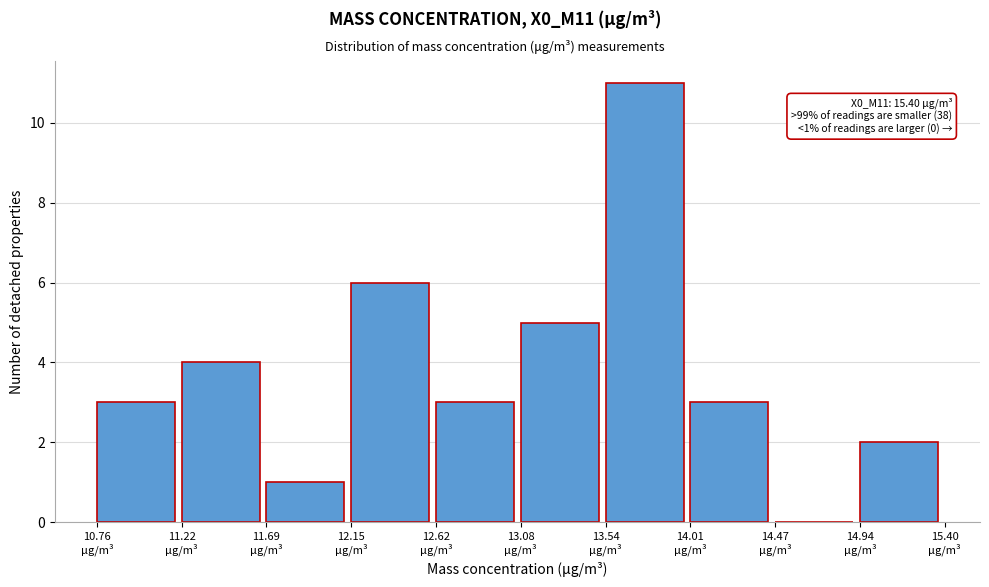

Over which range of the x-axis is the bar tallest?

13.55 to 14.00